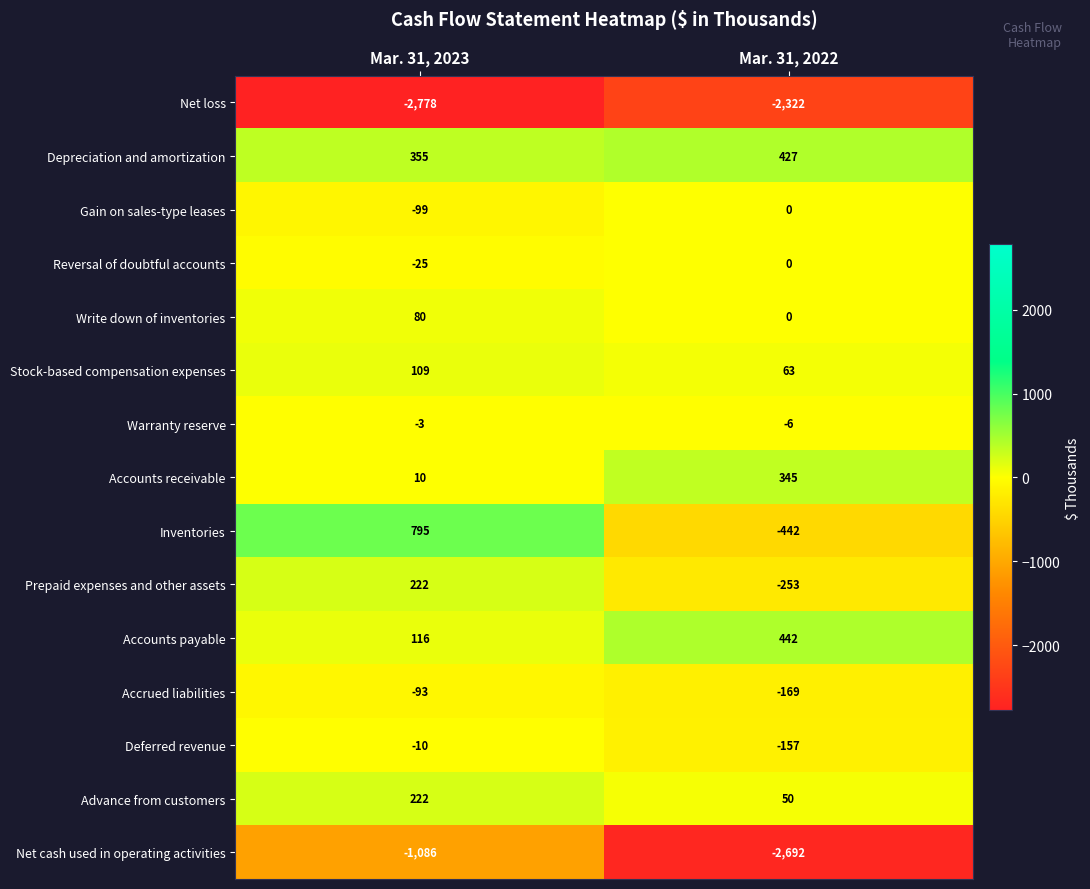

Which series changed the most between Mar. 31, 2023 and Mar. 31, 2022?

Net cash used in operating activities